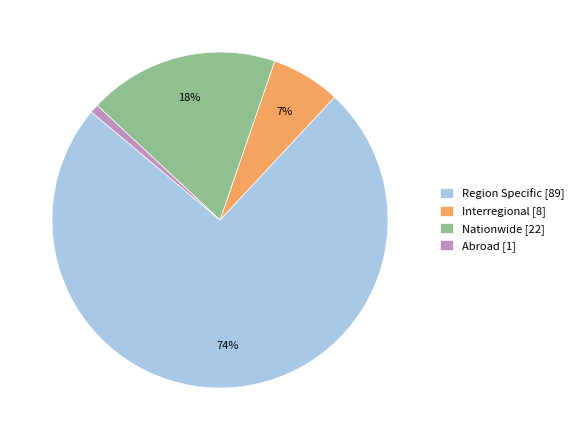

To the nearest percent, what portion does Interregional [8] represent?

7%